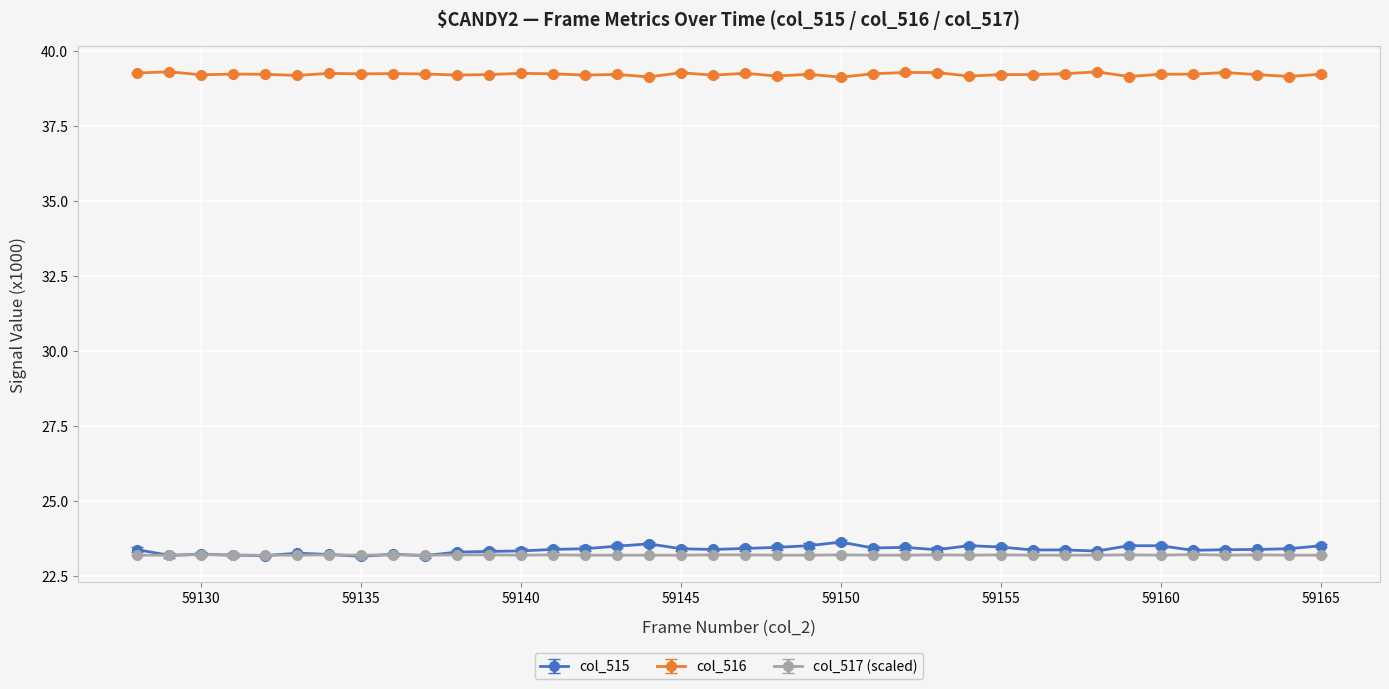

At how many categories does at least one series exceed 34?

38